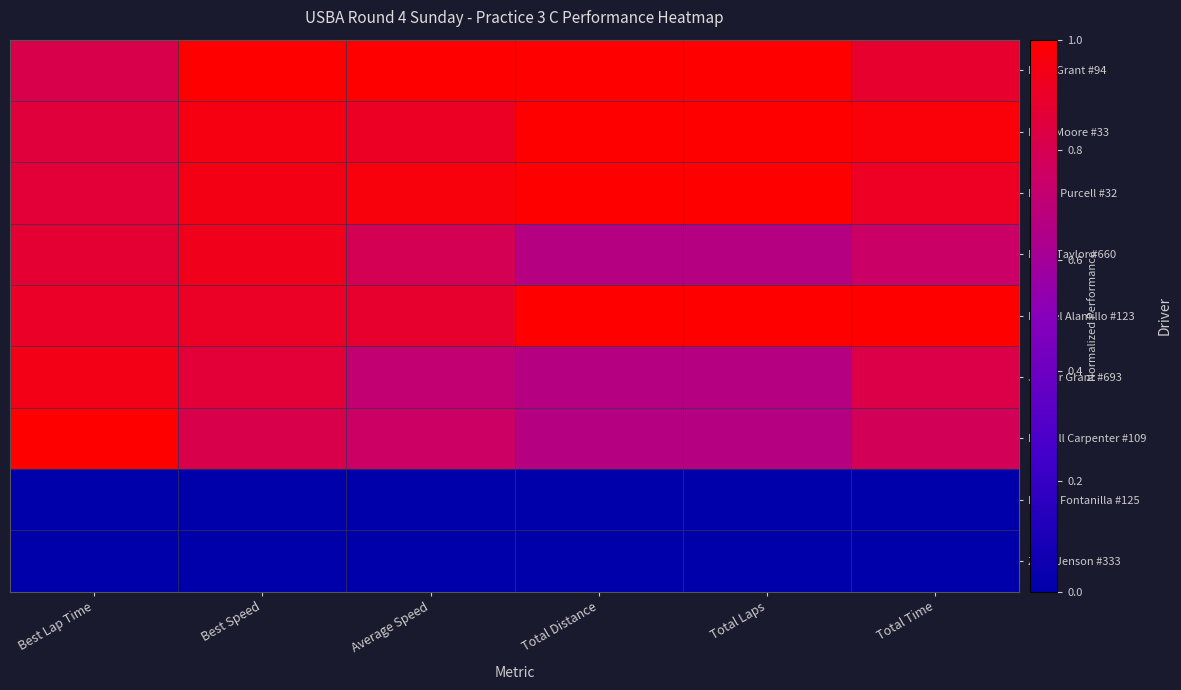

At which category is the sum across all series the highest?

Best Speed